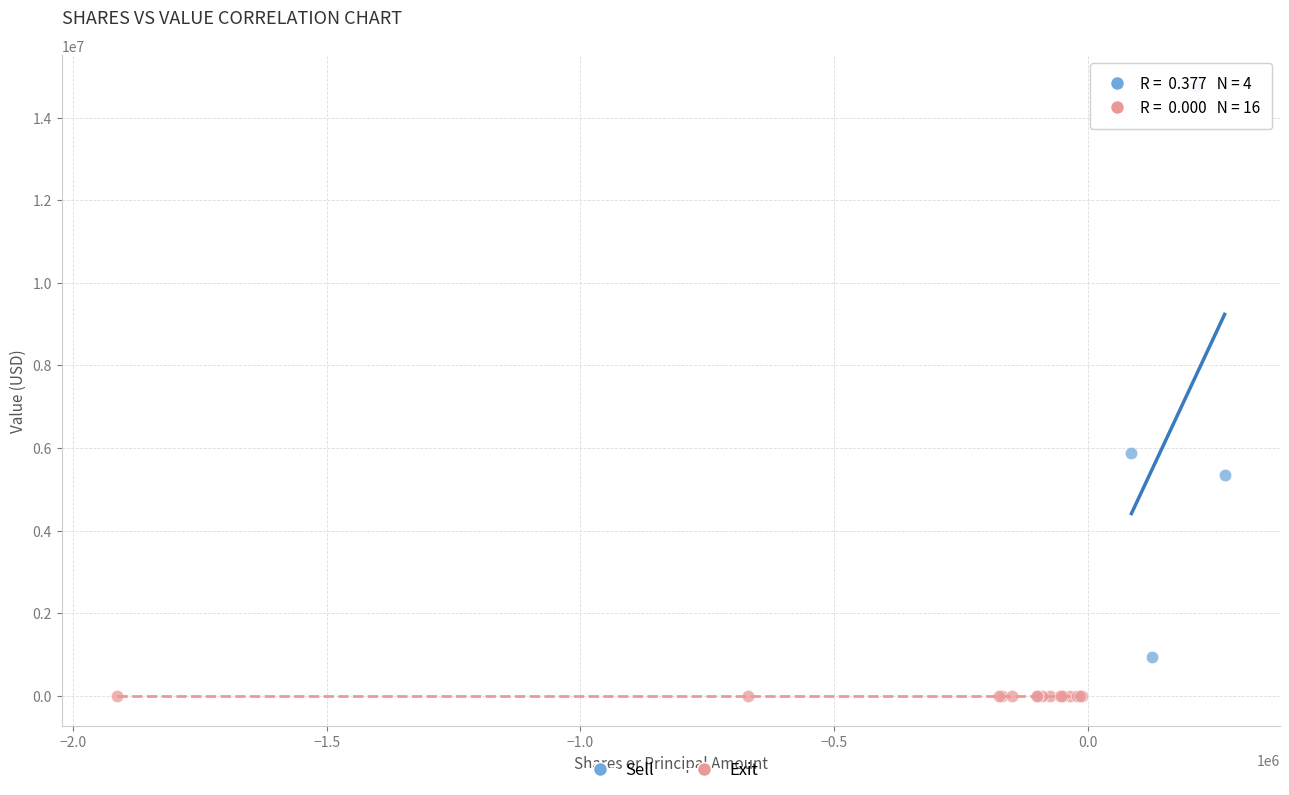

Which series reaches the maximum Y coordinate?

Sell